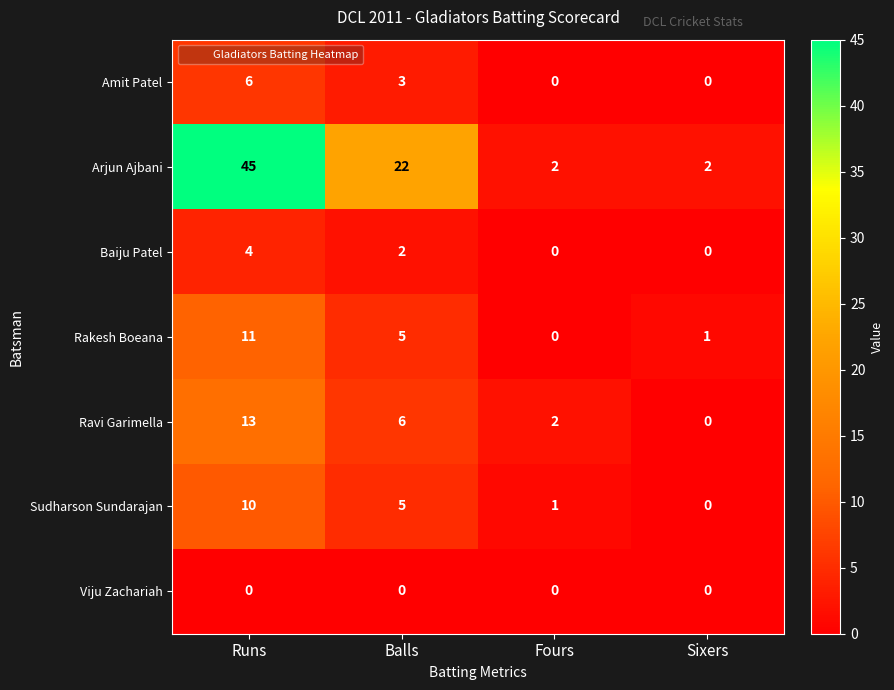

What is the spread (max minus min) of values at Sixers?

2